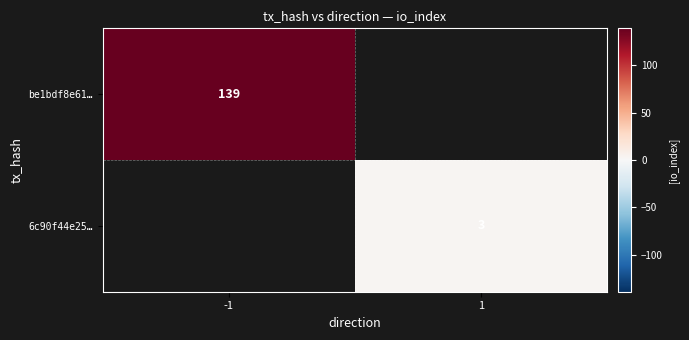

Is it true that 6c90f44e25… equals 3 at 1?

True